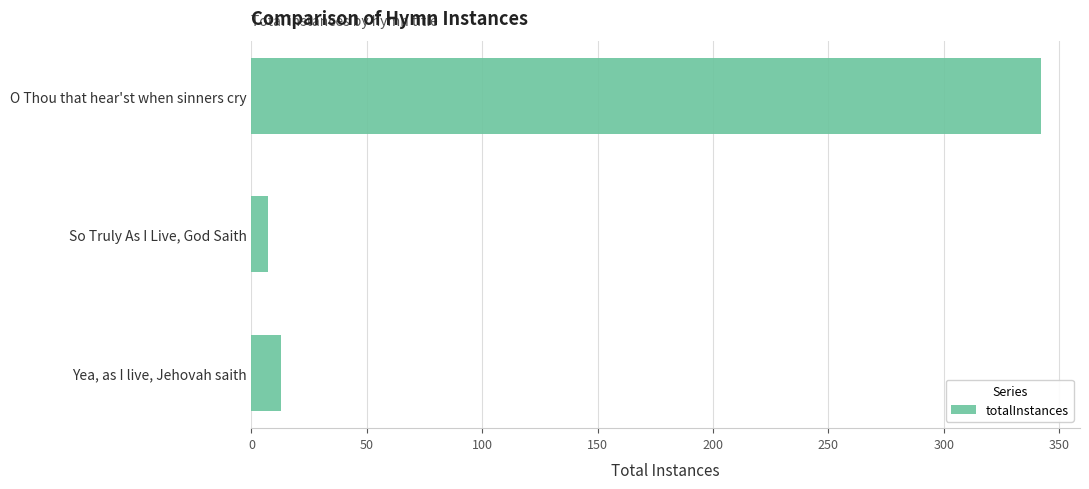

List the labels in order of value, largest first.

O Thou that hear'st when sinners cry, Yea, as I live, Jehovah saith, So Truly As I Live, God Saith